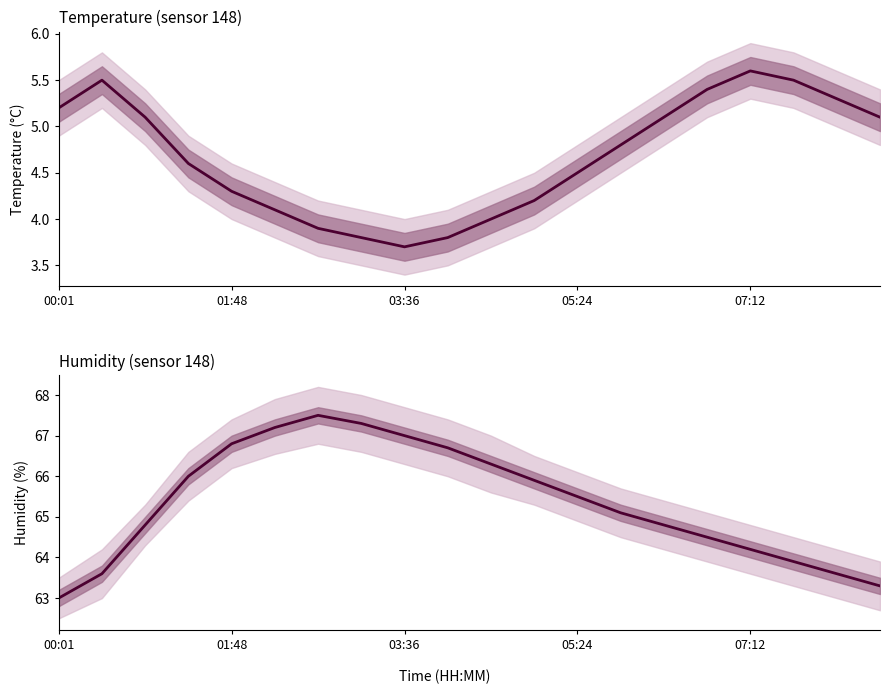

What are all the series names shown in the legend?

temperature, humidity